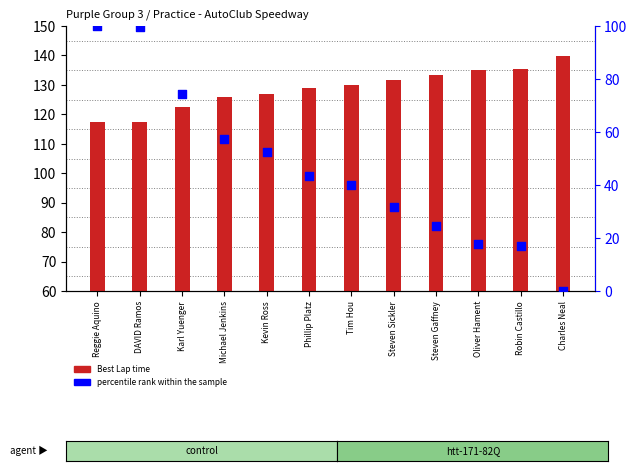

Which series contains the lowest Y value?

percentile rank within the sample